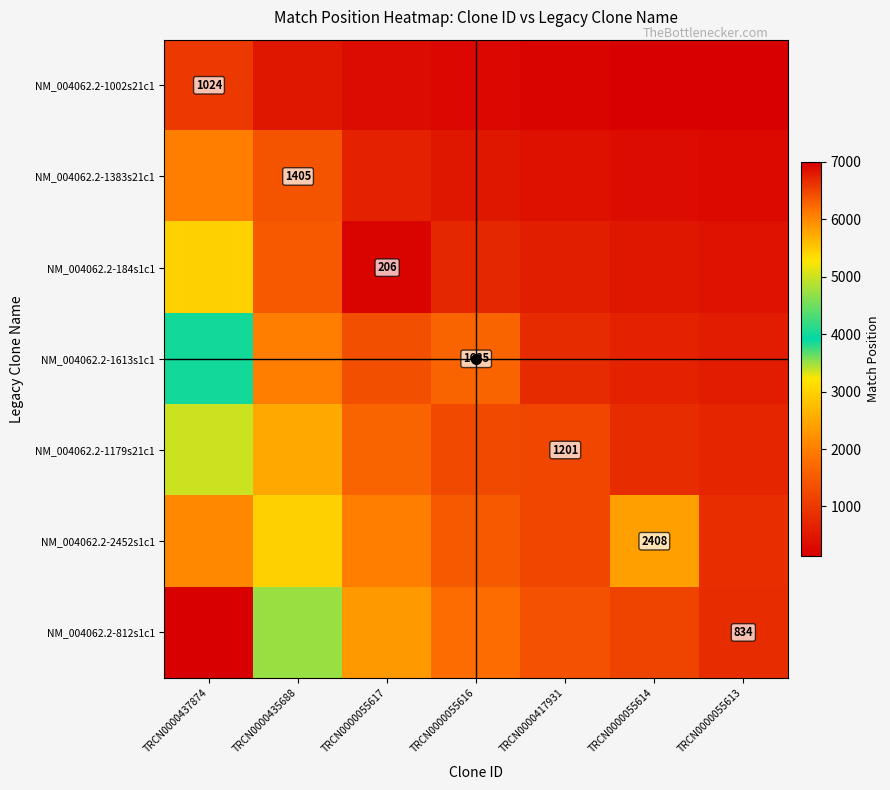

At which category is the sum across all series the highest?

TRCN0000437874